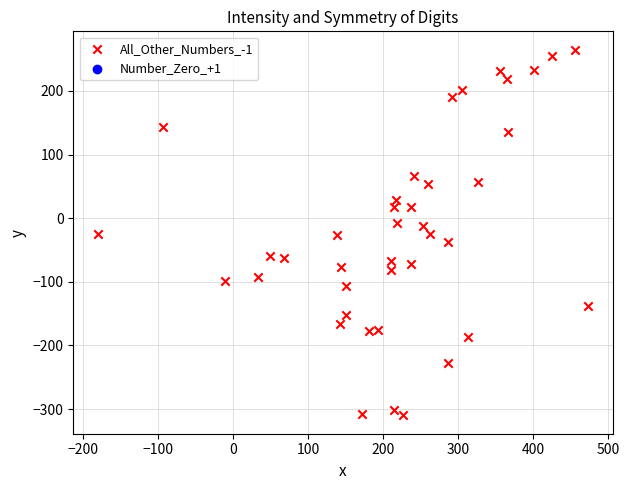

What is the range of X values (max minus min)?

654.5